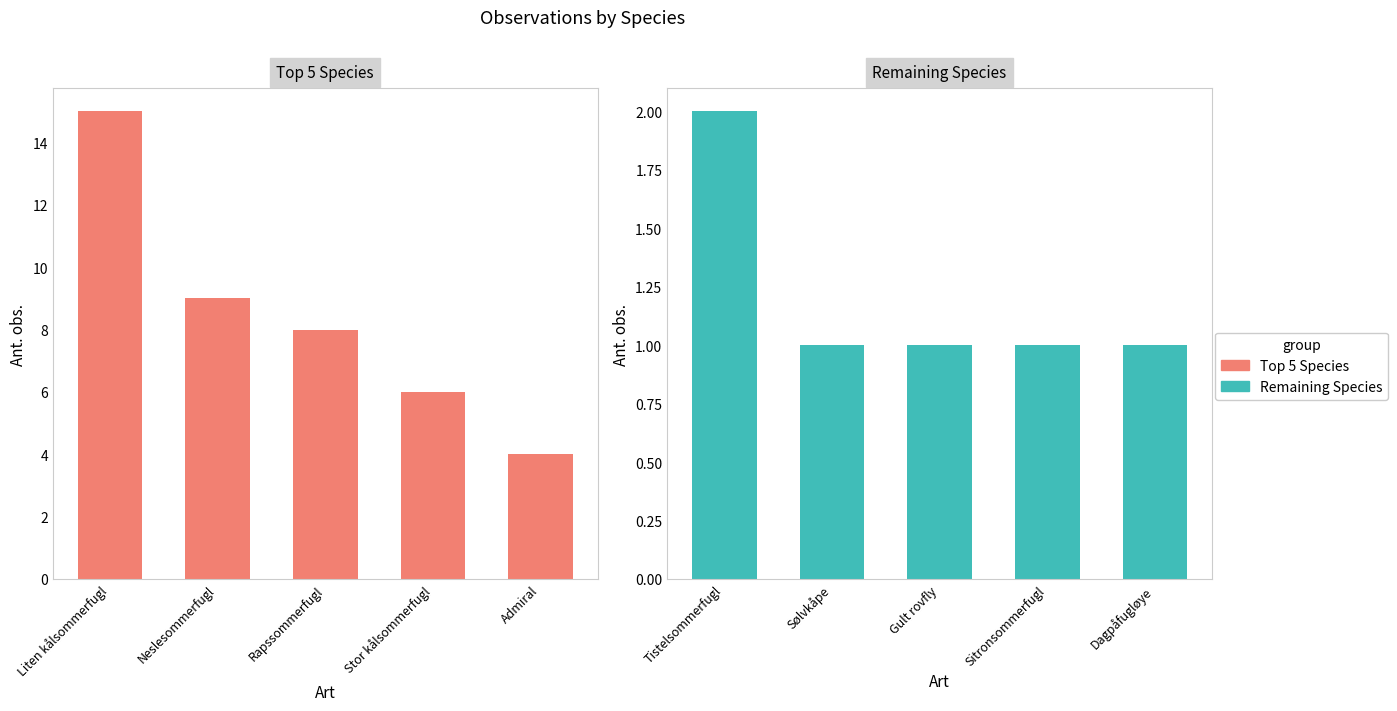

The value of Top 5 Species at Admiral is 6. True or false?

False